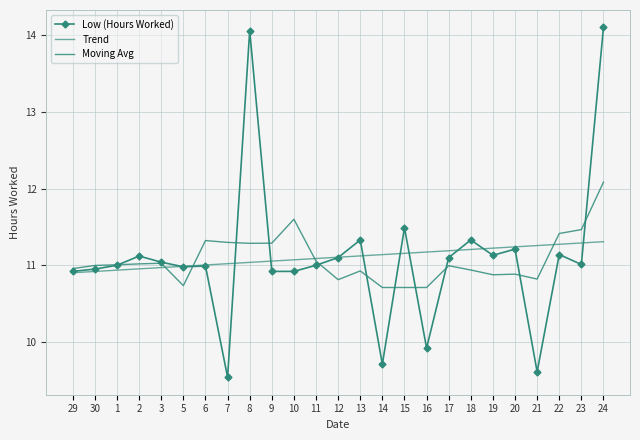

At which label is Moving Avg closest to 11?

30